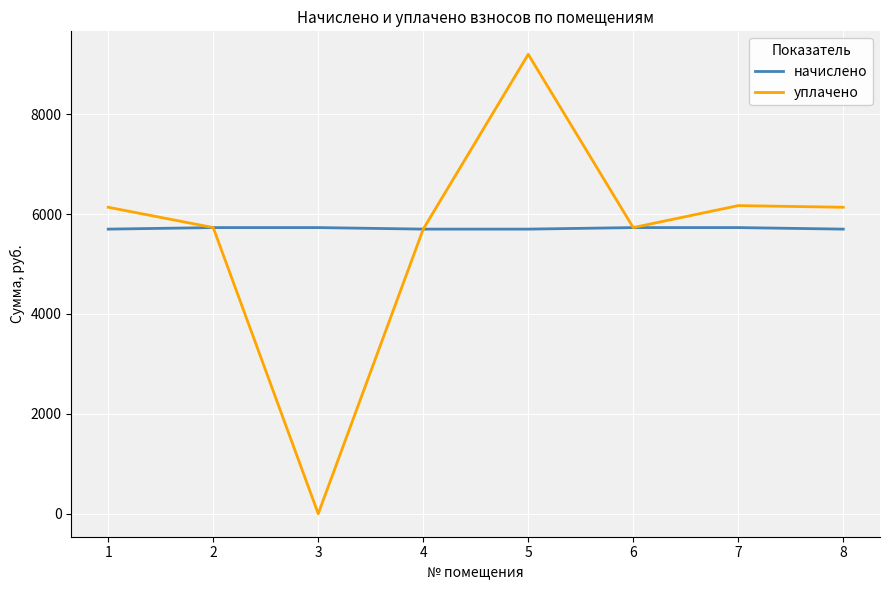

The начислено series shows 5698.6 at 8. True or false?

True